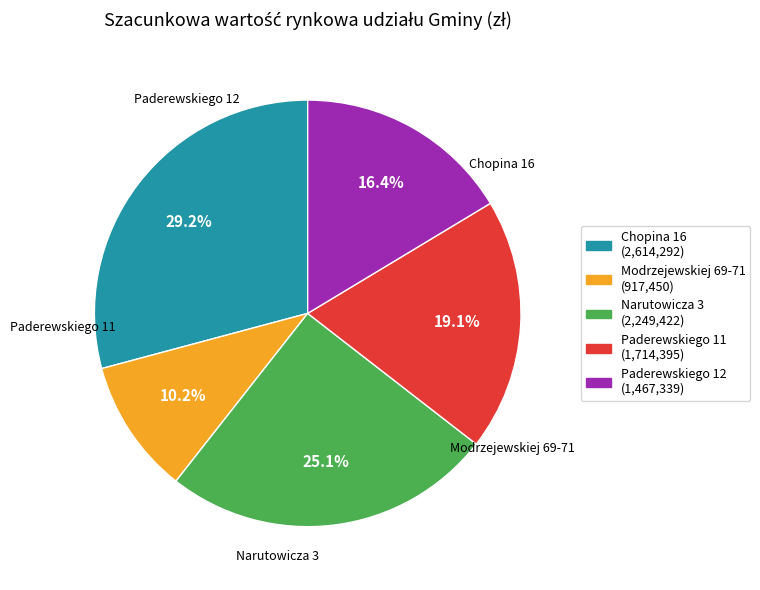

To the nearest percent, what is the average slice percentage?

20%